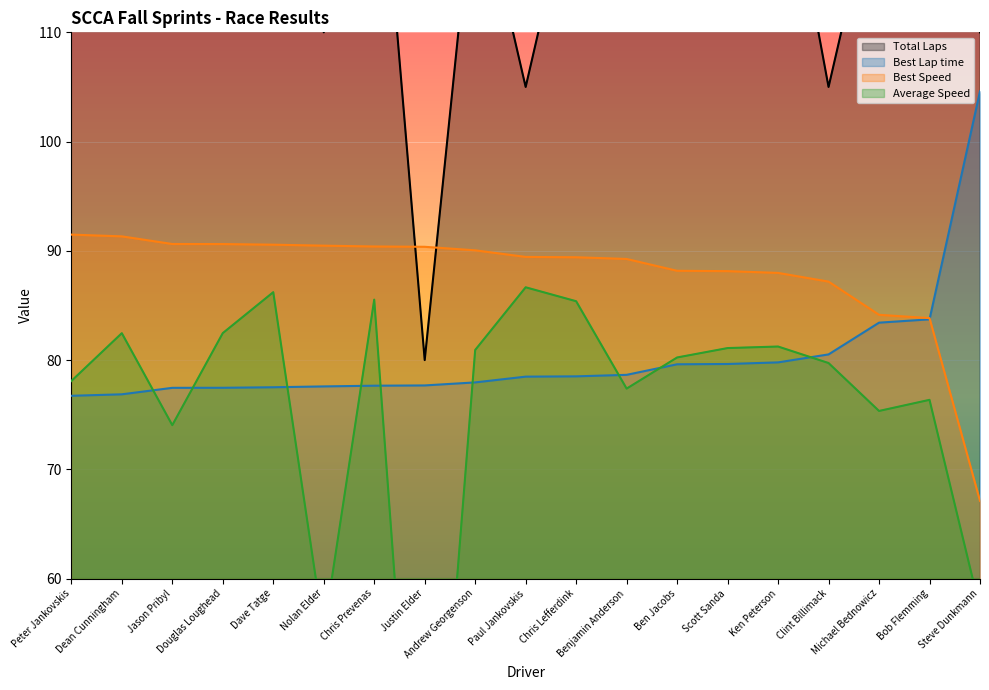

What is the label of the 18th point from the right?

Dean Cunningham